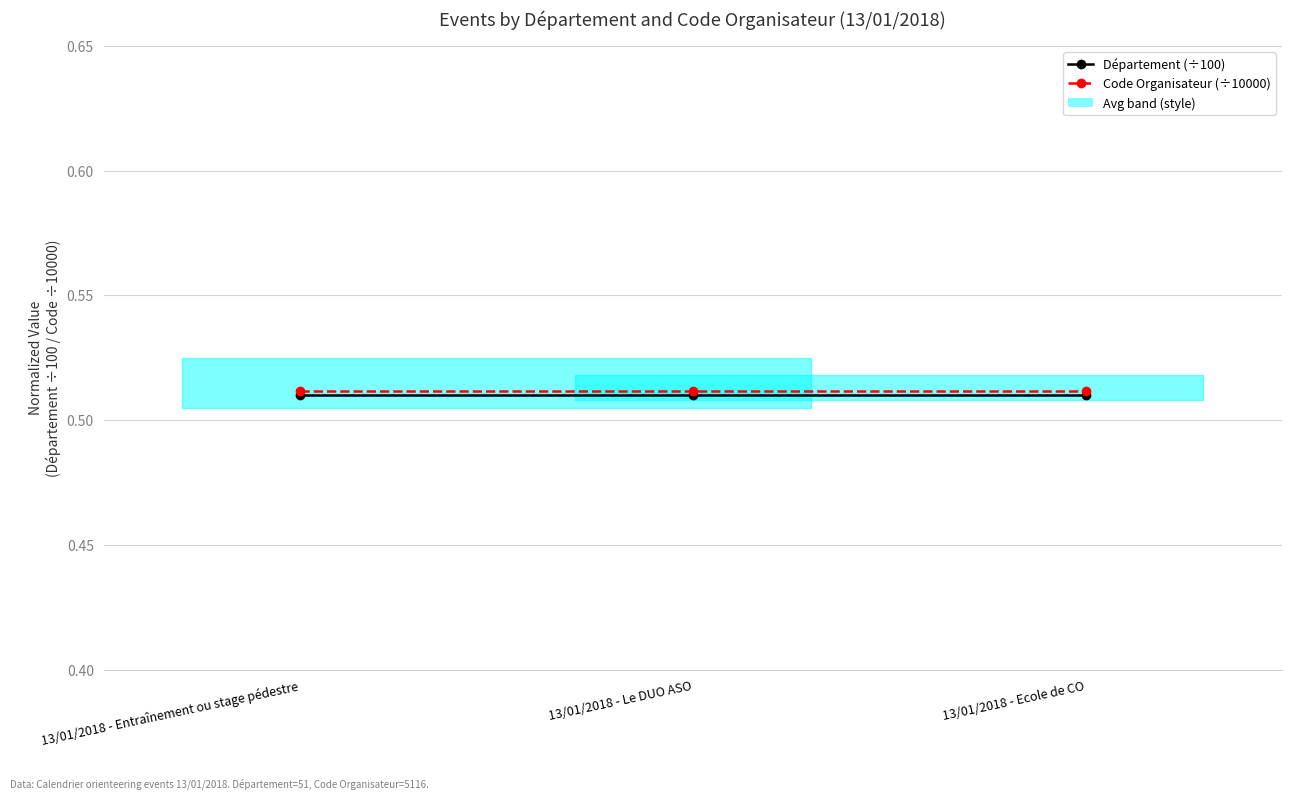

The Code Organisateur (÷10000) series shows 0.5 at 13/01/2018 - Ecole de CO. True or false?

True